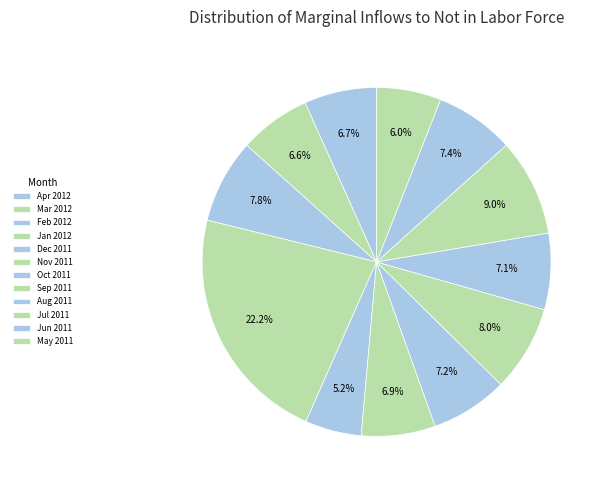

How many segments does this pie chart have?

12